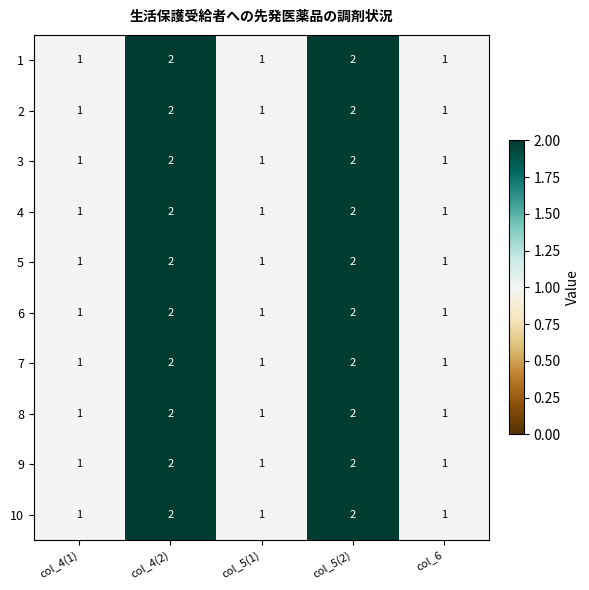

Count the number of data series in this chart.

10